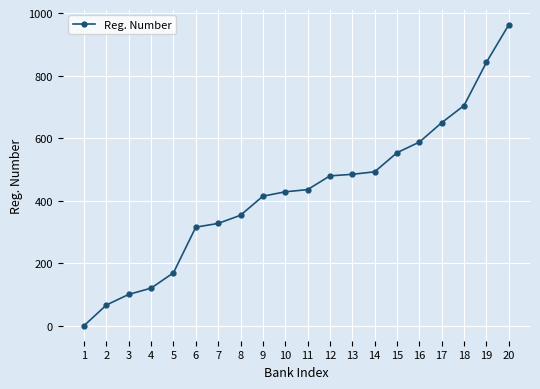

What value does the data have at 20, to the nearest 50?

950